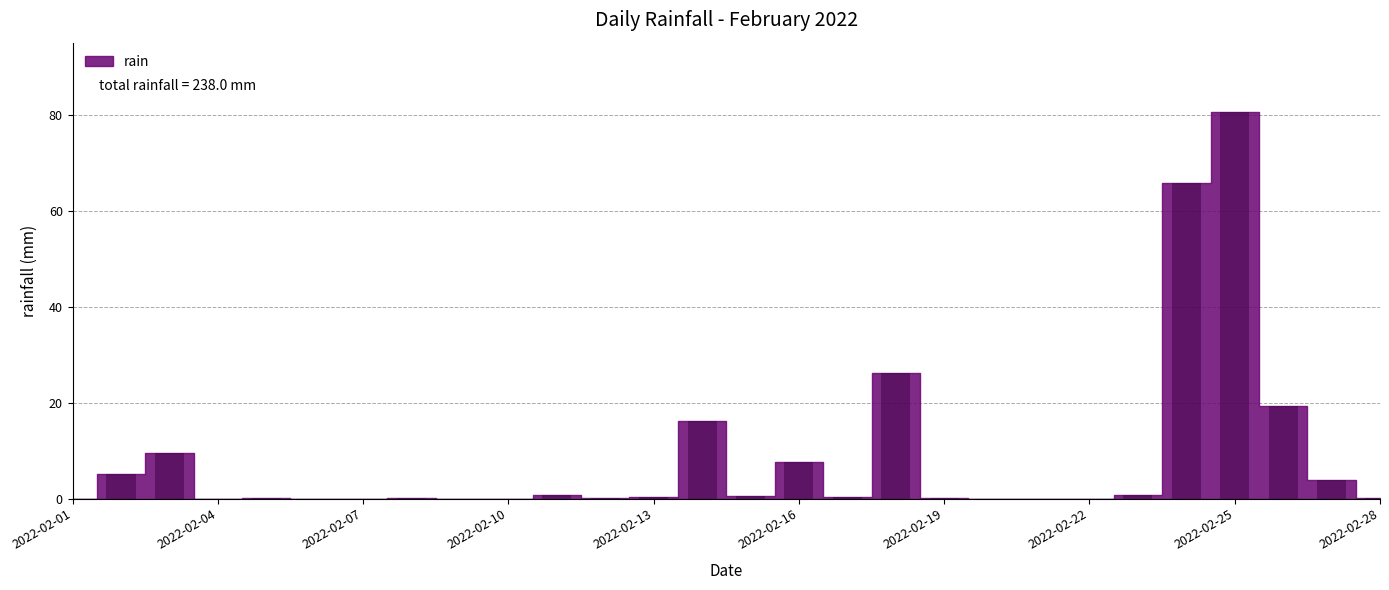

What is the average value?

8.5